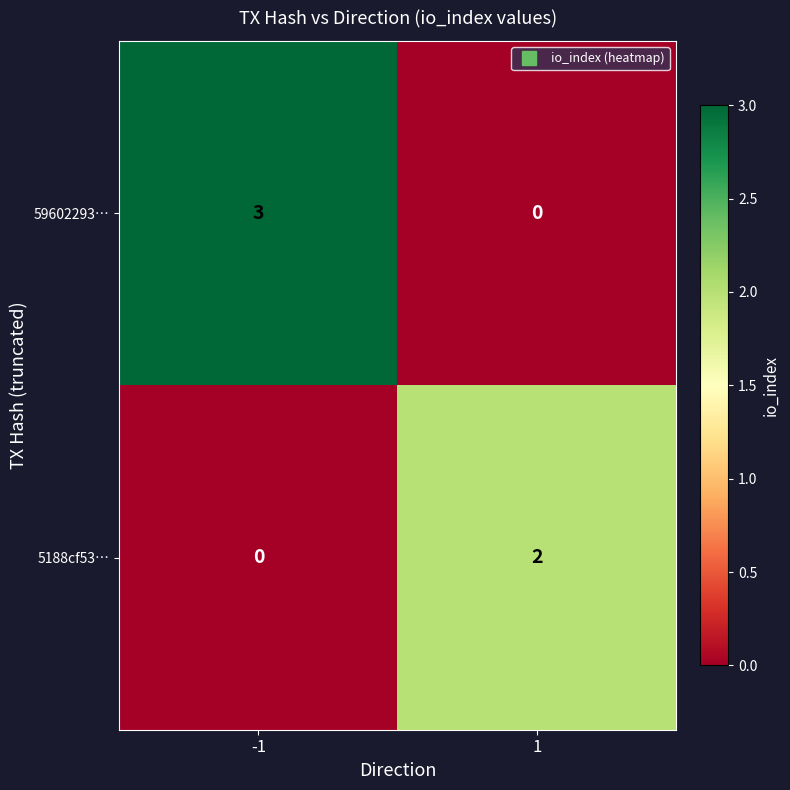

List the labels in order of 5188cf53… value, largest first.

1, -1